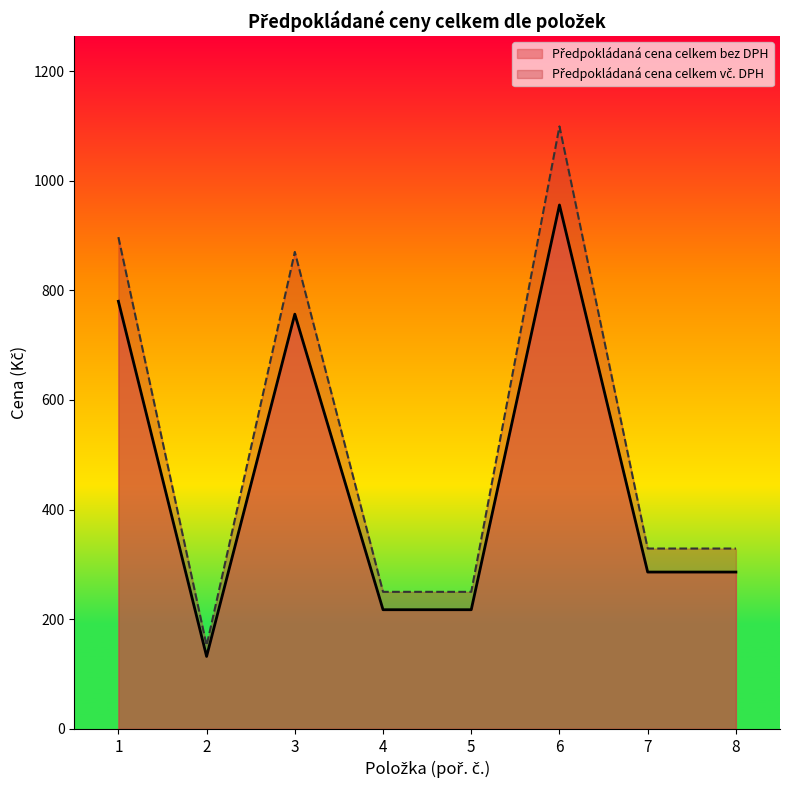

True or false: Předpokládaná cena celkem vč. DPH and Předpokládaná cena celkem bez DPH intersect in this chart.

False